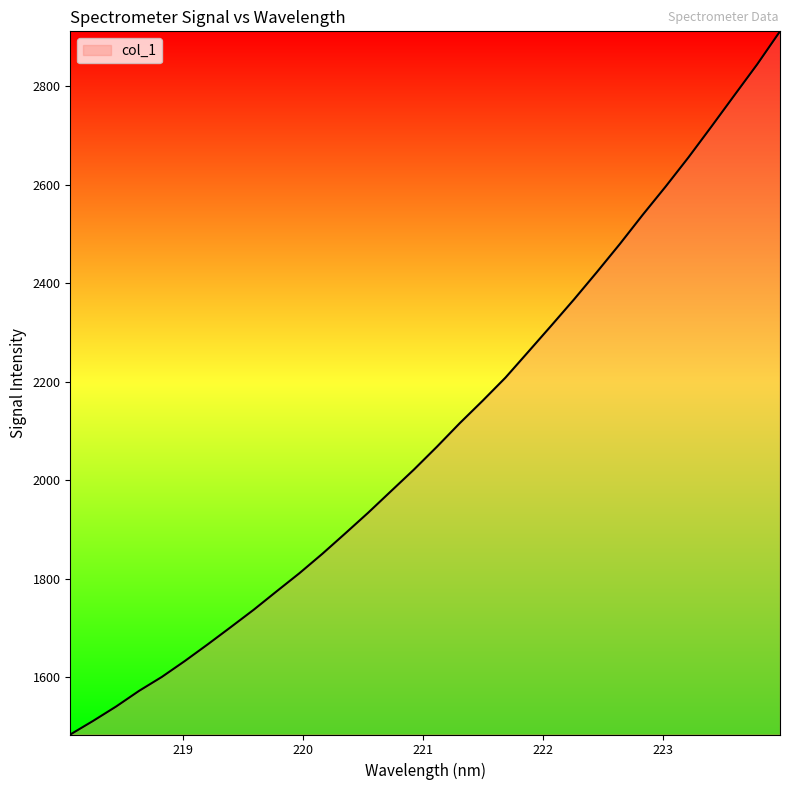

What is the minimum value shown in the chart?

1483.5